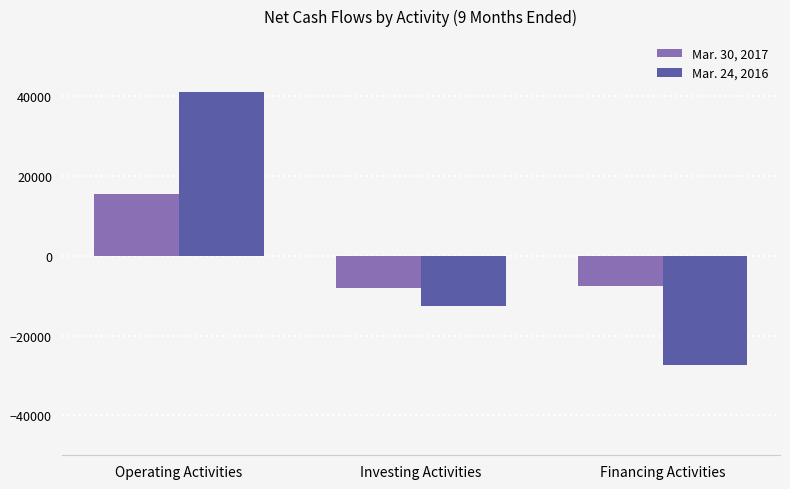

How many groups of bars are there?

3